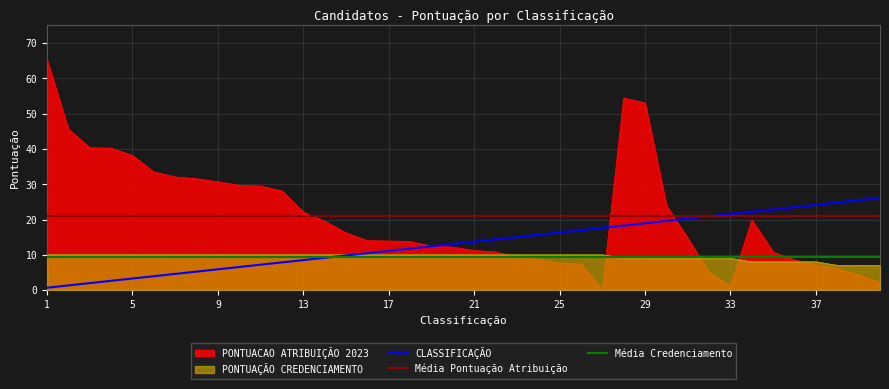

Is the value of PONTUAÇÃO CREDENCIAMENTO at 29 greater than the value of CLASSIFICAÇÃO at 37?

No